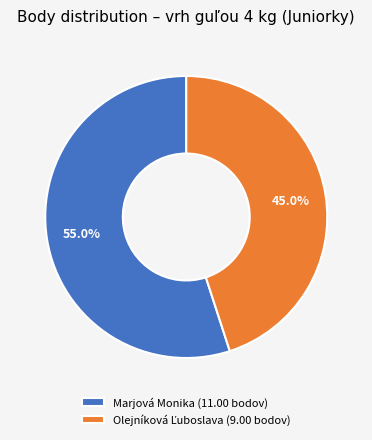

Is there any slice that represents more than half of the pie?

Yes